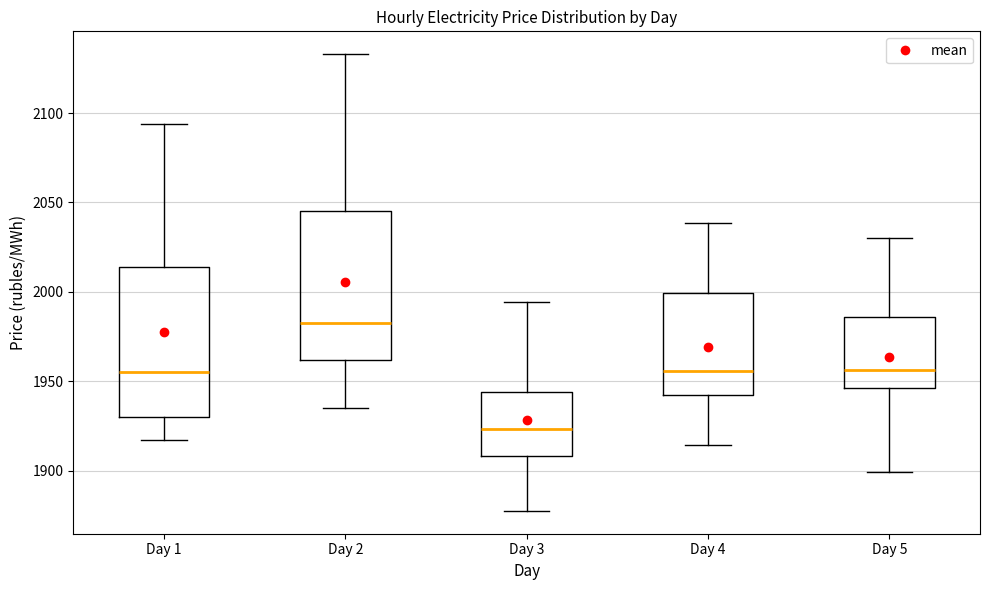

Which box has the highest median line?

Day 2